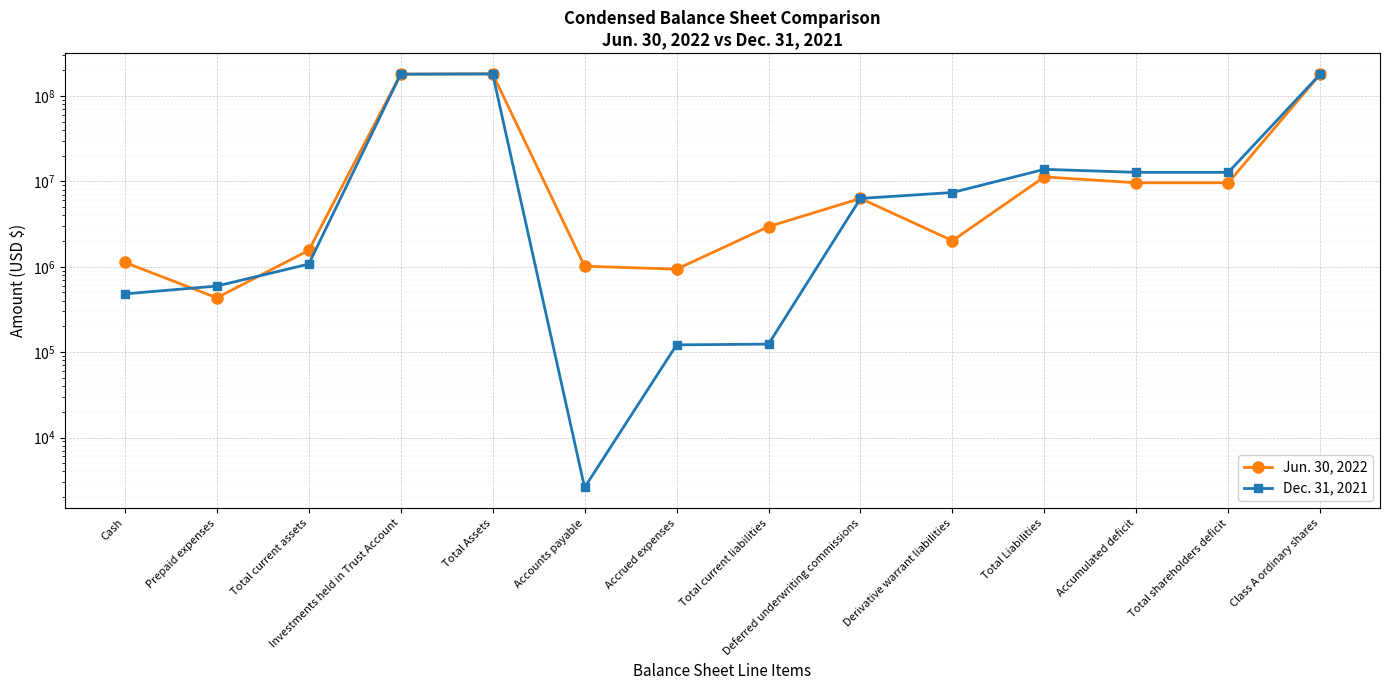

How many lines are shown in the chart?

2